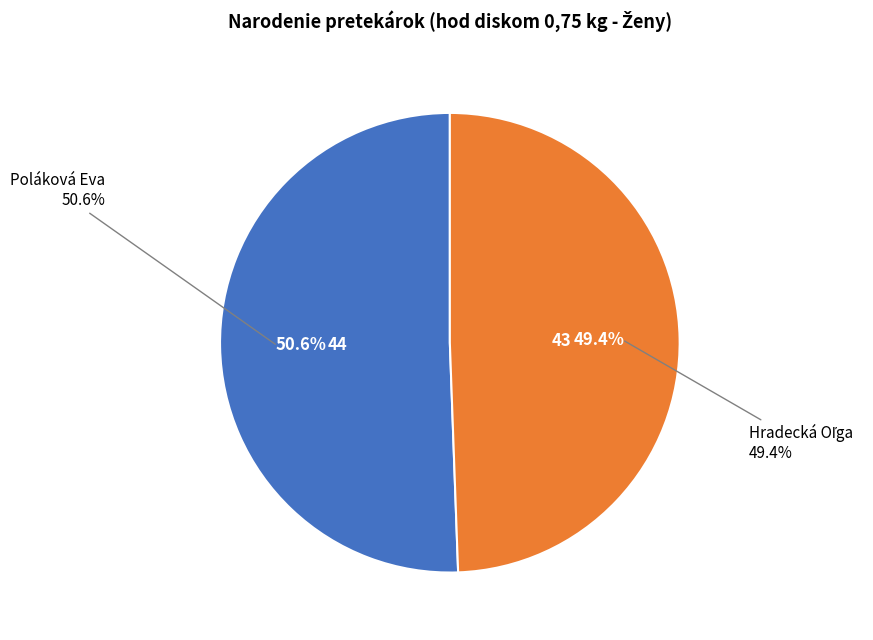

Is there a majority slice in this chart?

Yes